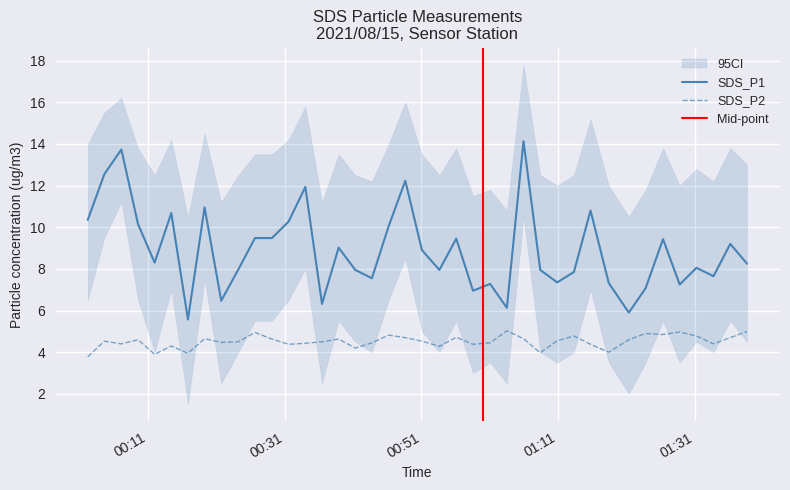

Which category has the lowest value in the SDS_P2 series?

2021/08/15 00:02:12